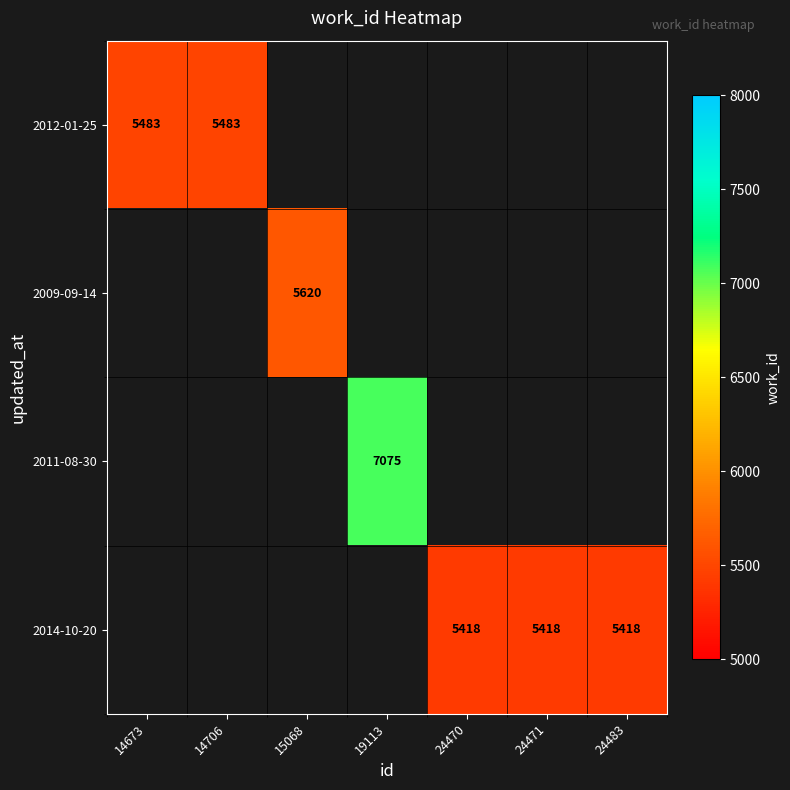

What is the minimum value shown in the chart?

5418.0